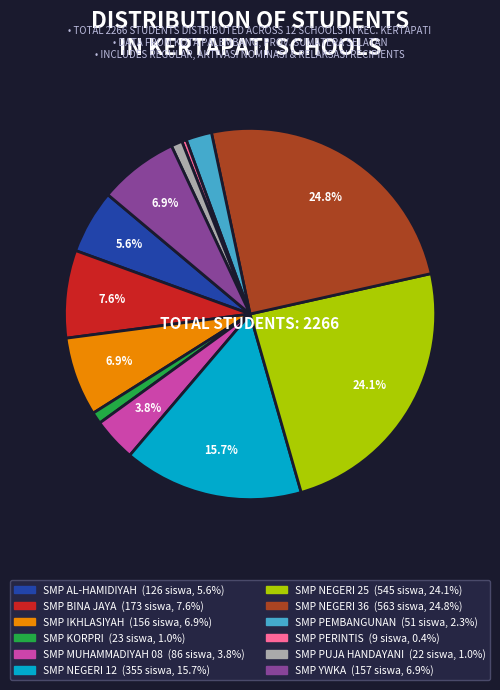

To the nearest percent, what is the difference between the SMP YWKA and SMP PUJA HANDAYANI slice percentages?

6%